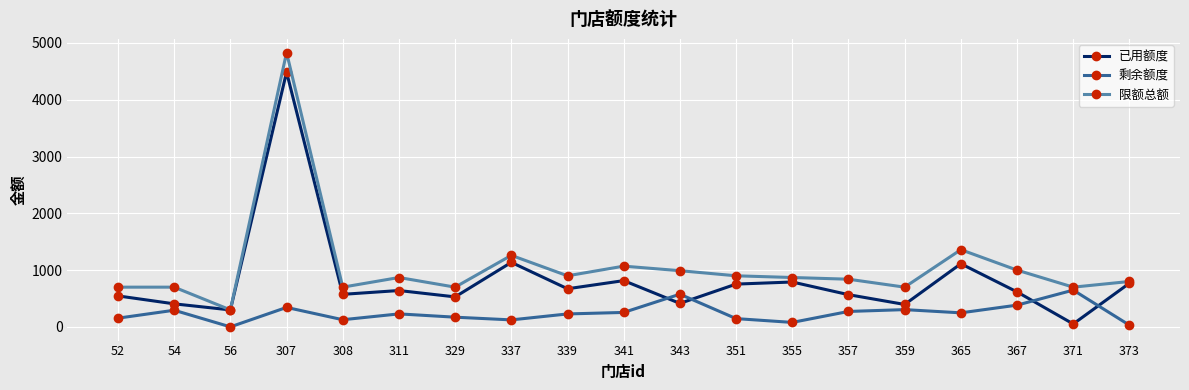

Where is 已用额度 nearest to the value 2269?

337